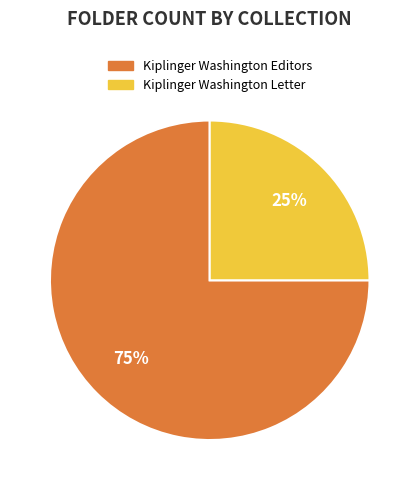

To the nearest percent, what is the difference between the largest and smallest slice percentages?

50%